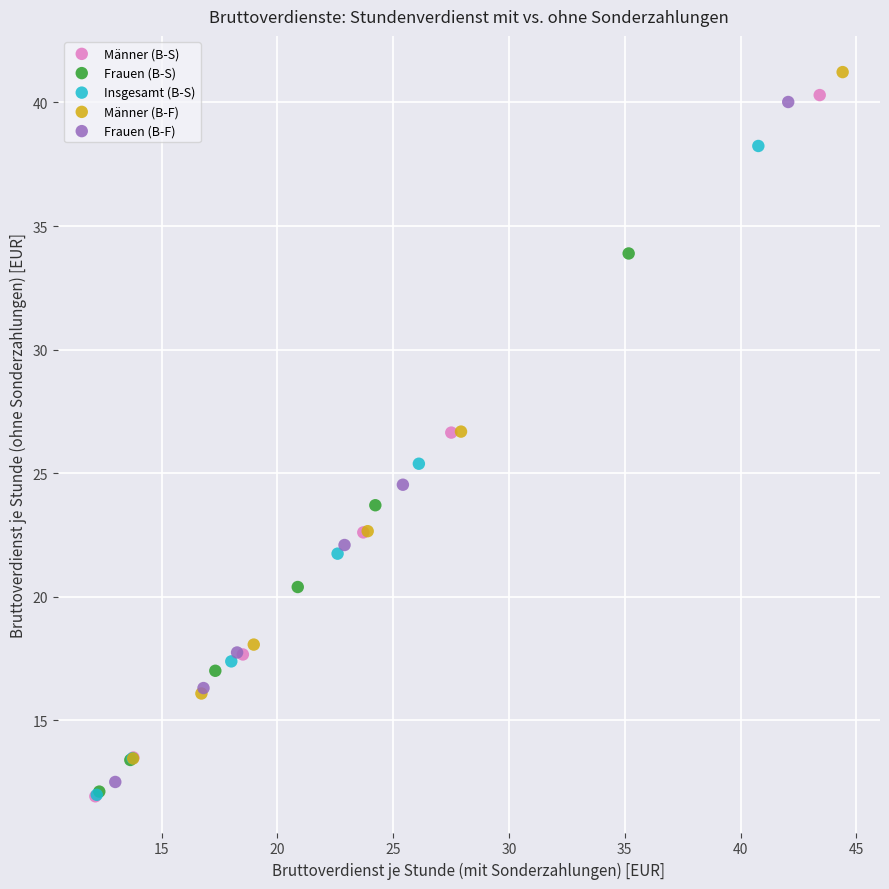

Which series has the widest spread of Y values?

Männer (B-S)